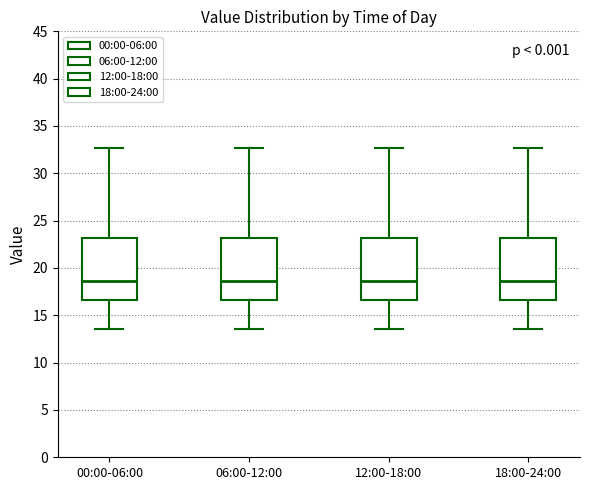

Where is the lower edge of the box for 18:00-24:00 on the y-axis? The values are not printed on the chart, so give them approximately, as read against the axis.

16.5